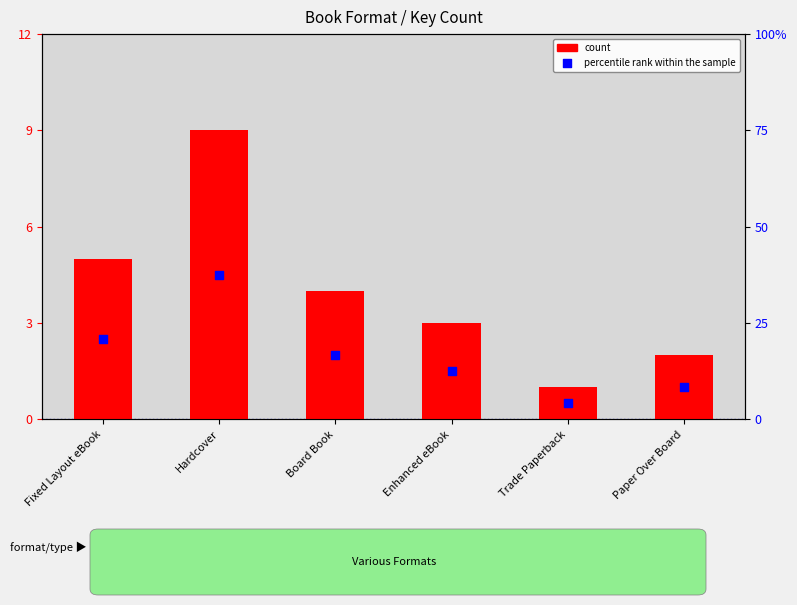

At how many categories does at least one series exceed 19?

2